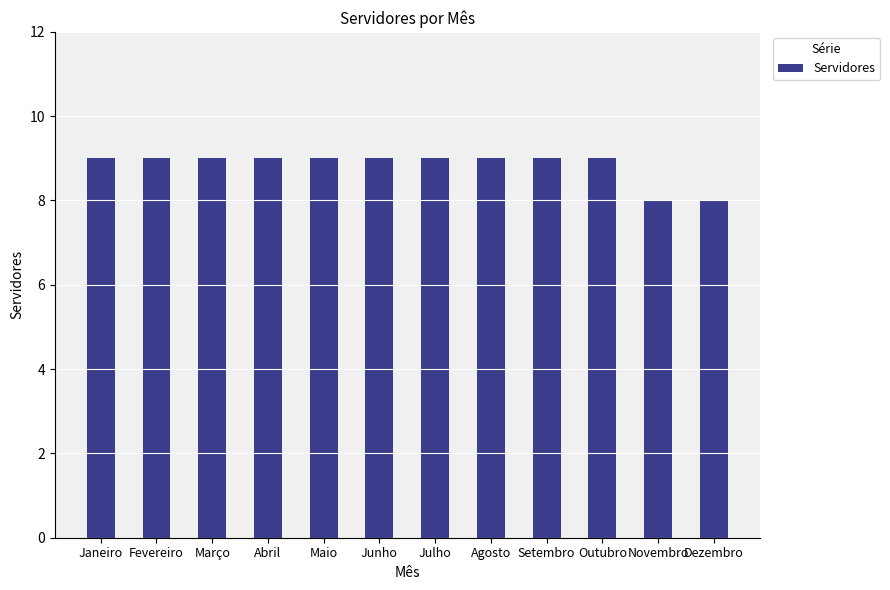

What is the approximate value at Dezembro?

8